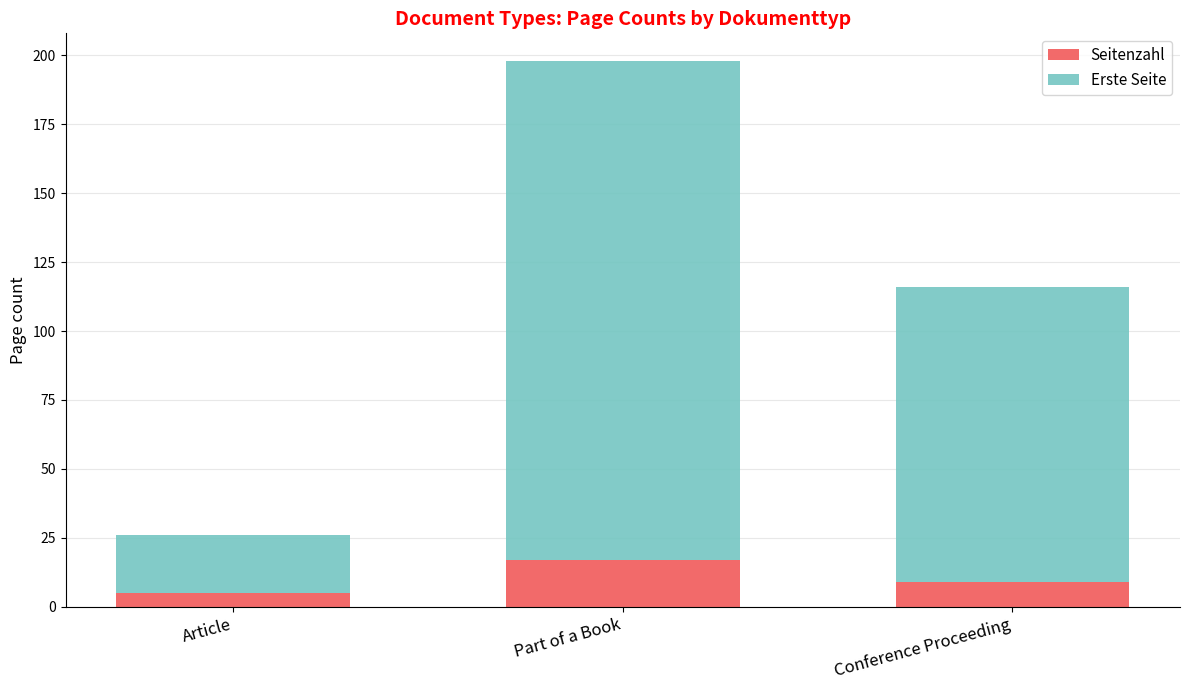

At which category is the sum across all series the highest?

Part of a Book